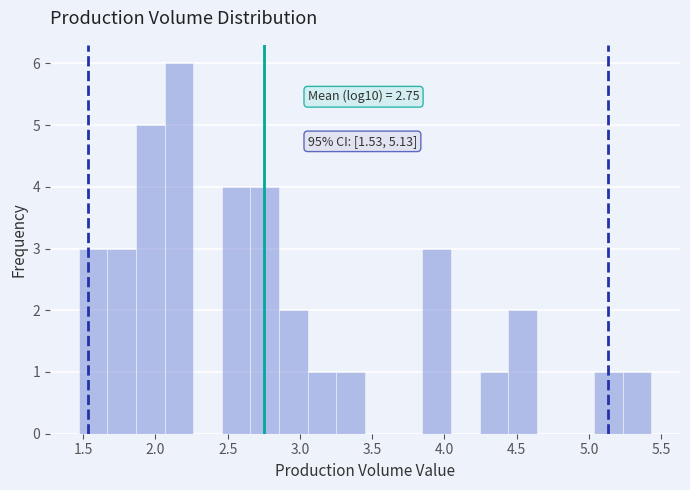

Read against the x-axis, roughly where is the centre of the tallest bar?

2.15